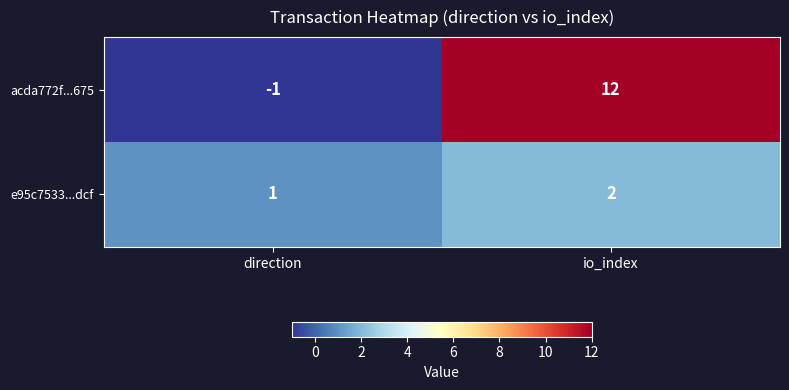

Is the value of e95c7533...dcf at direction greater than the value of acda772f...675 at io_index?

No